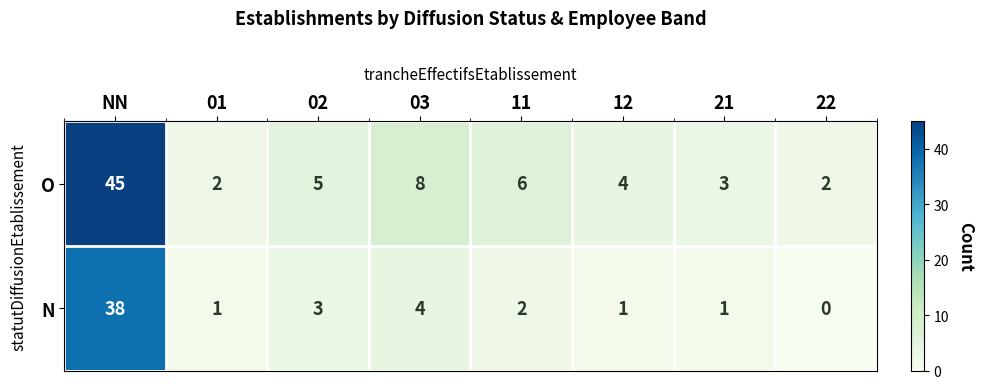

Which label corresponds to the largest value in the chart?

NN